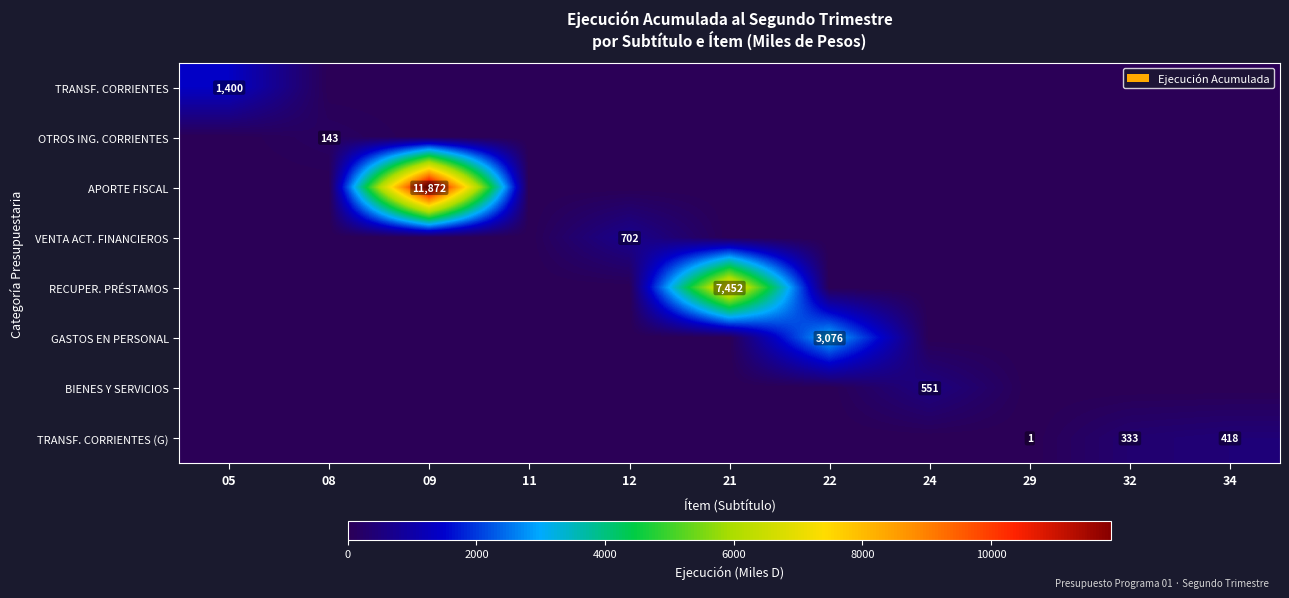

True or false: TRANSF. CORRIENTES (G) has a value of 557 at 34.

False